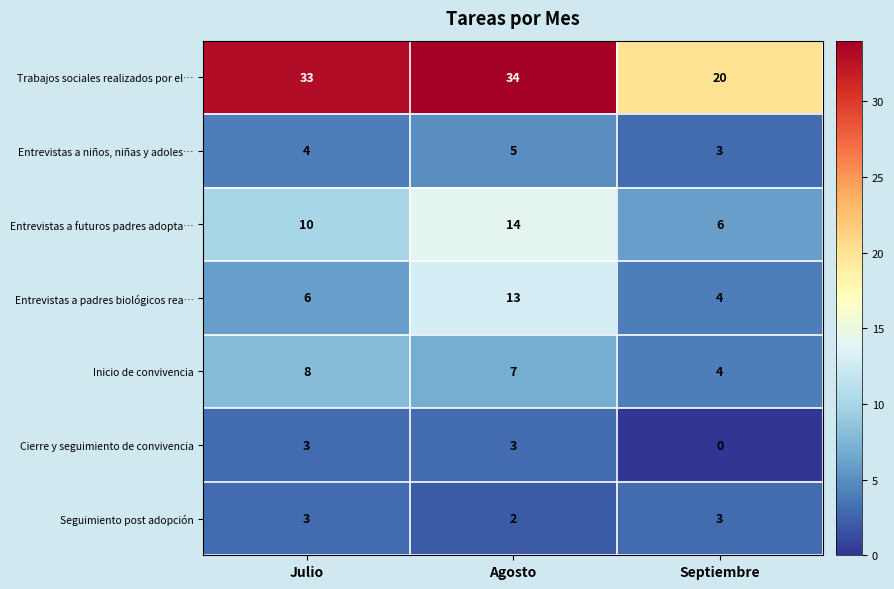

Which category has the highest value across all series?

Agosto